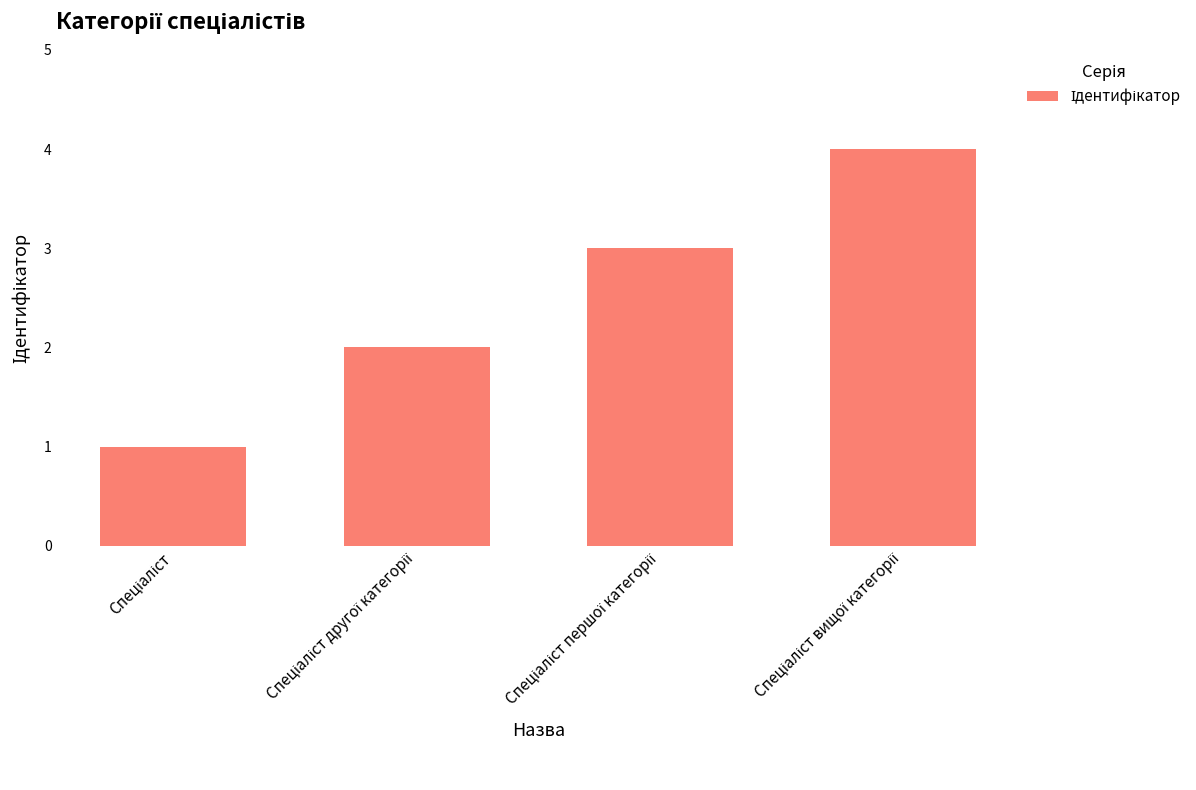

What is the sum of all values?

10